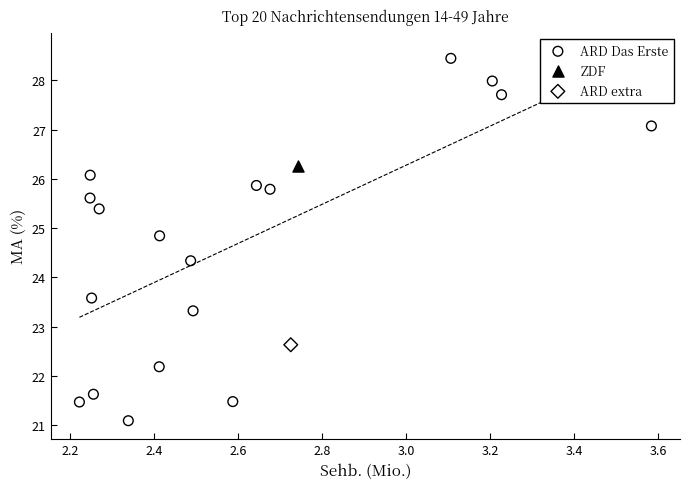

What are all the series names shown in the legend?

ARD Das Erste, ZDF, ARD extra